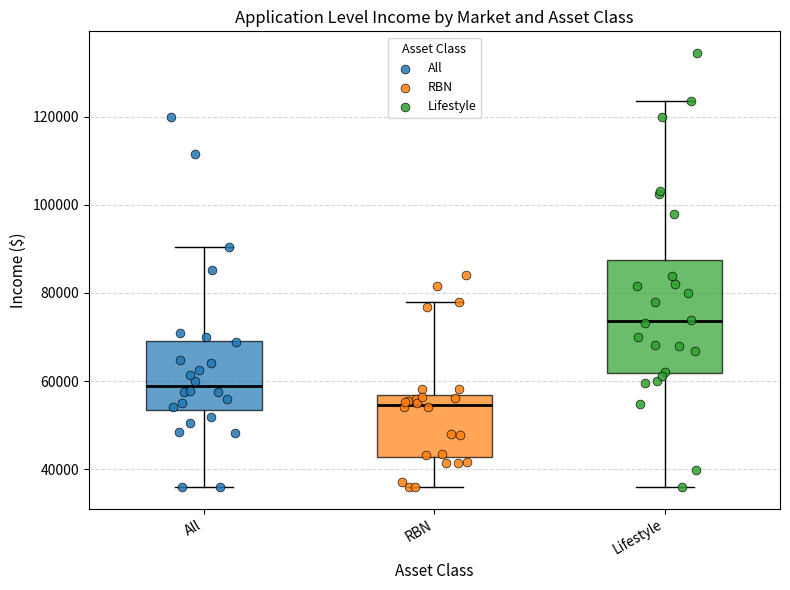

Which box's median line is the highest?

Lifestyle